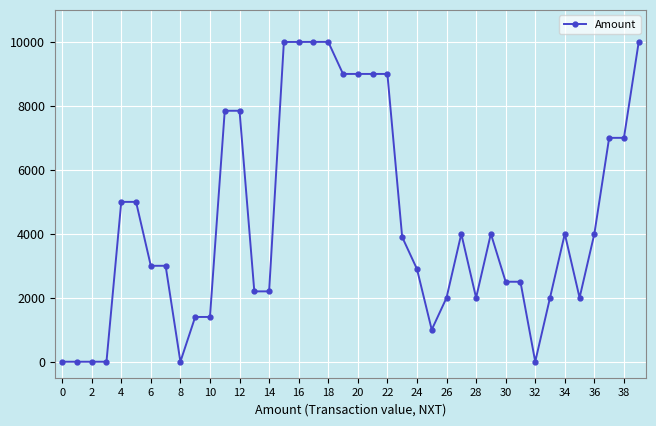

What is the greatest value displayed?

10000.0